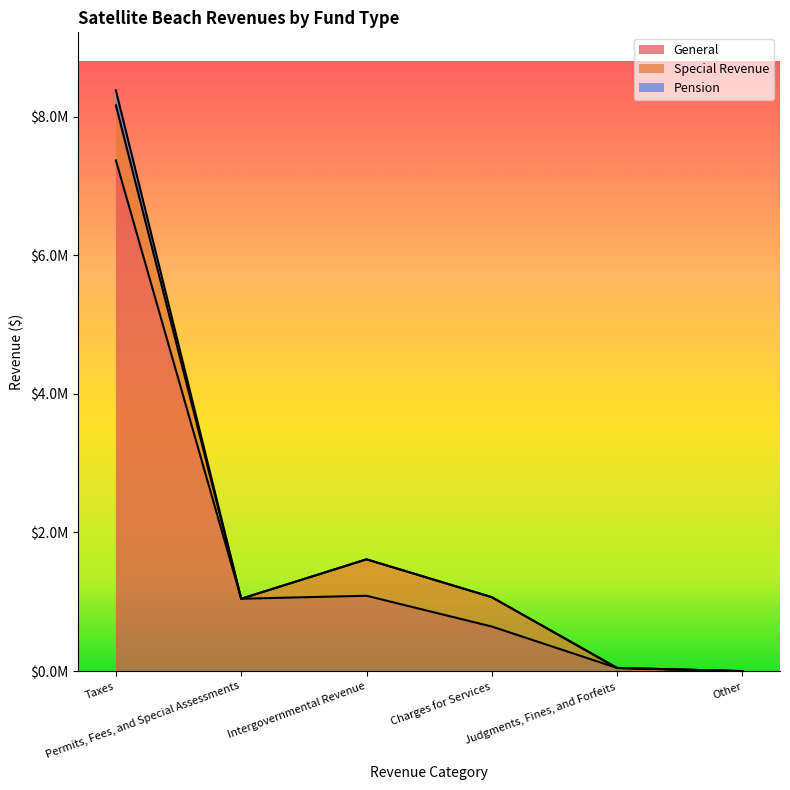

Is it true that Account Total equals -3582918 at Other?

False